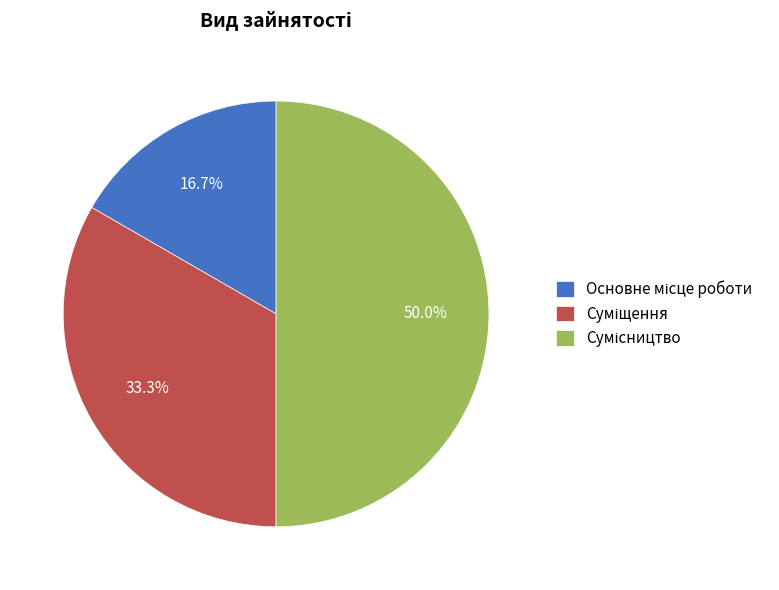

To the nearest percent, what is the average slice percentage?

33%